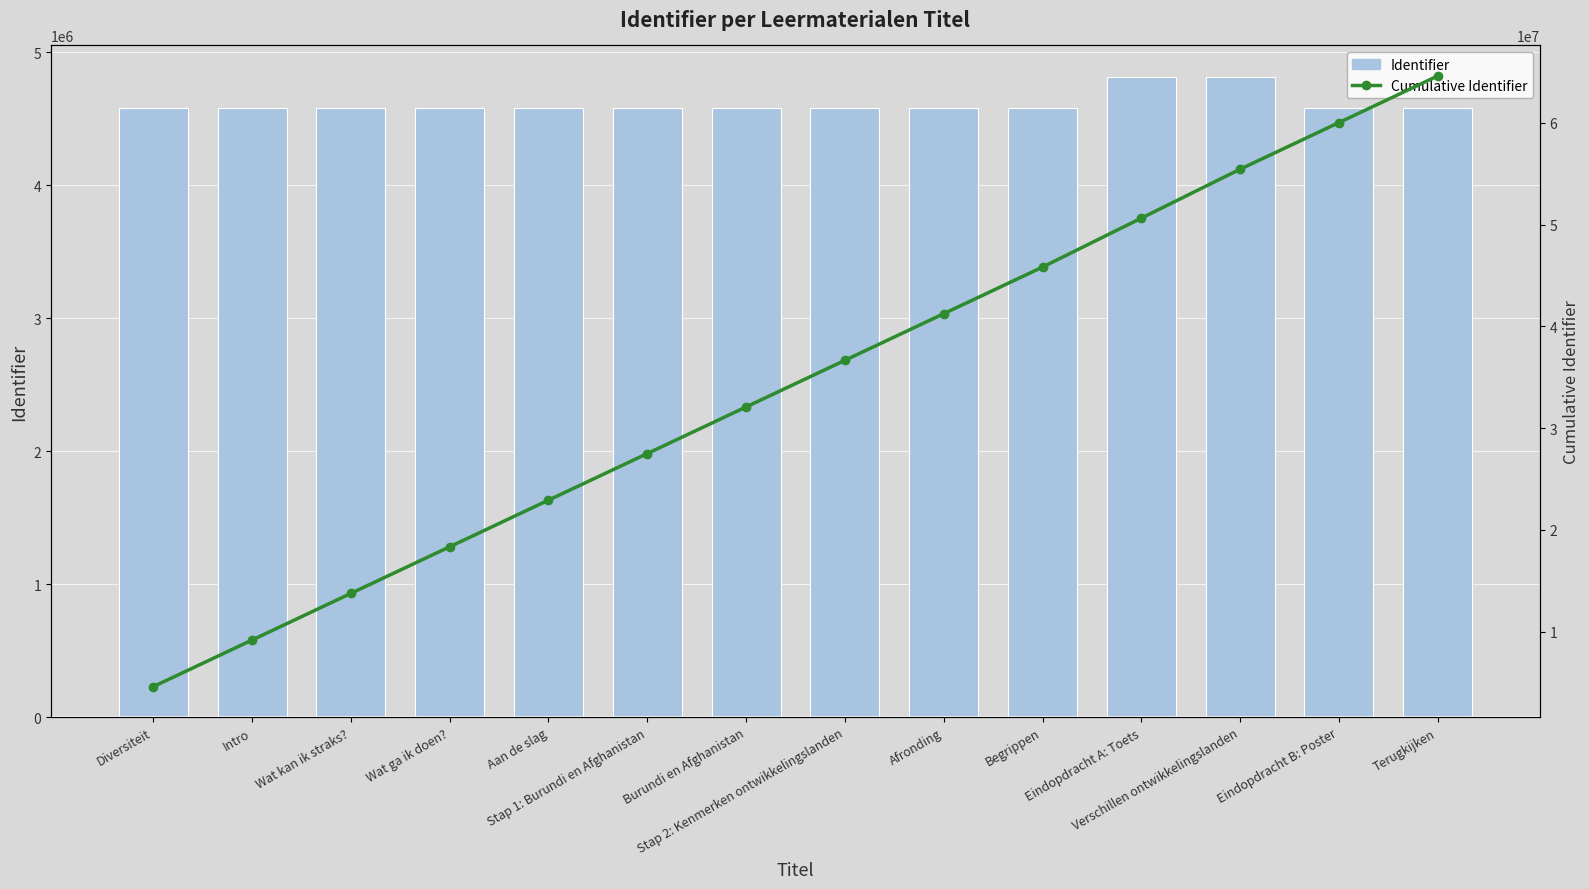

The Cumulative Identifier series shows 50639212 at Eindopdracht A: Toets. True or false?

True